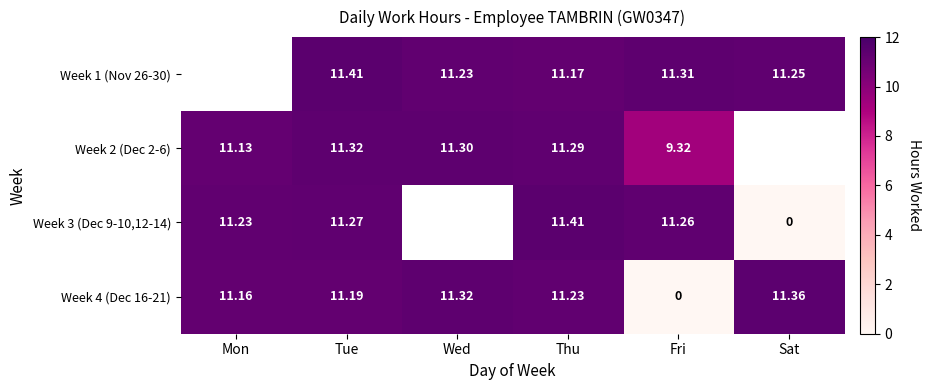

At which label does Week 4 (Dec 16-21) first exceed 11?

Mon